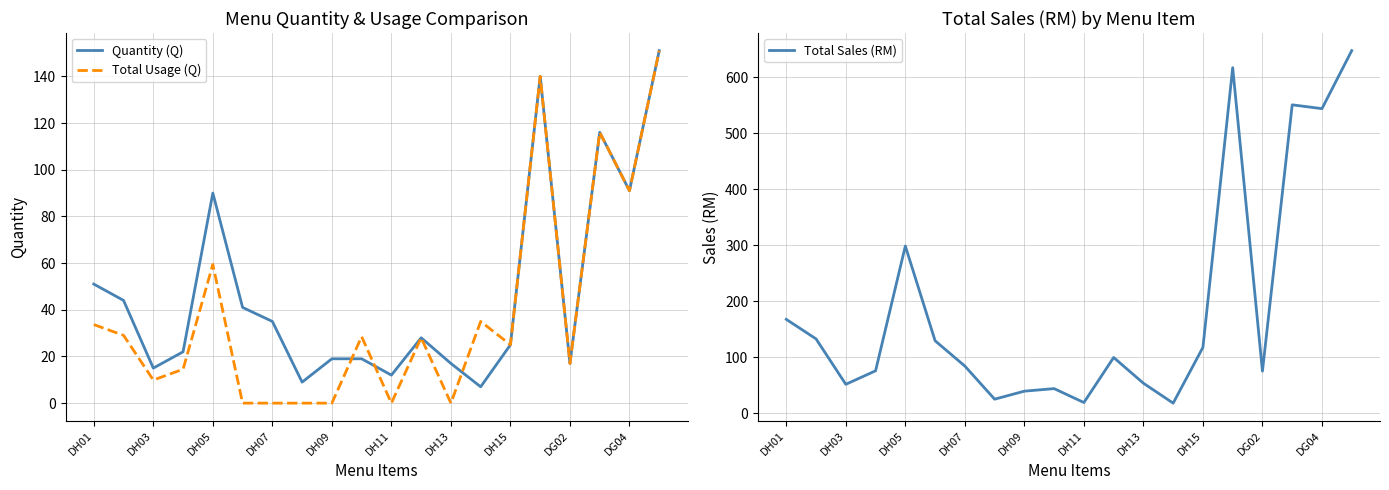

True or false: Total Sales (RM) has more than 0 points higher than both neighbors.

True